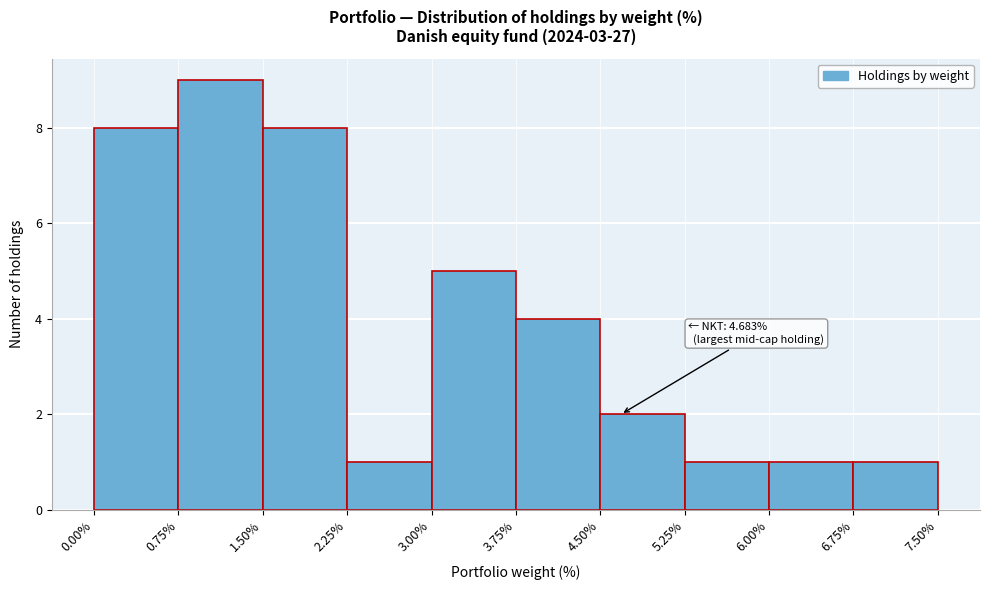

Over which range of the x-axis is the bar tallest?

0.75% to 1.50%